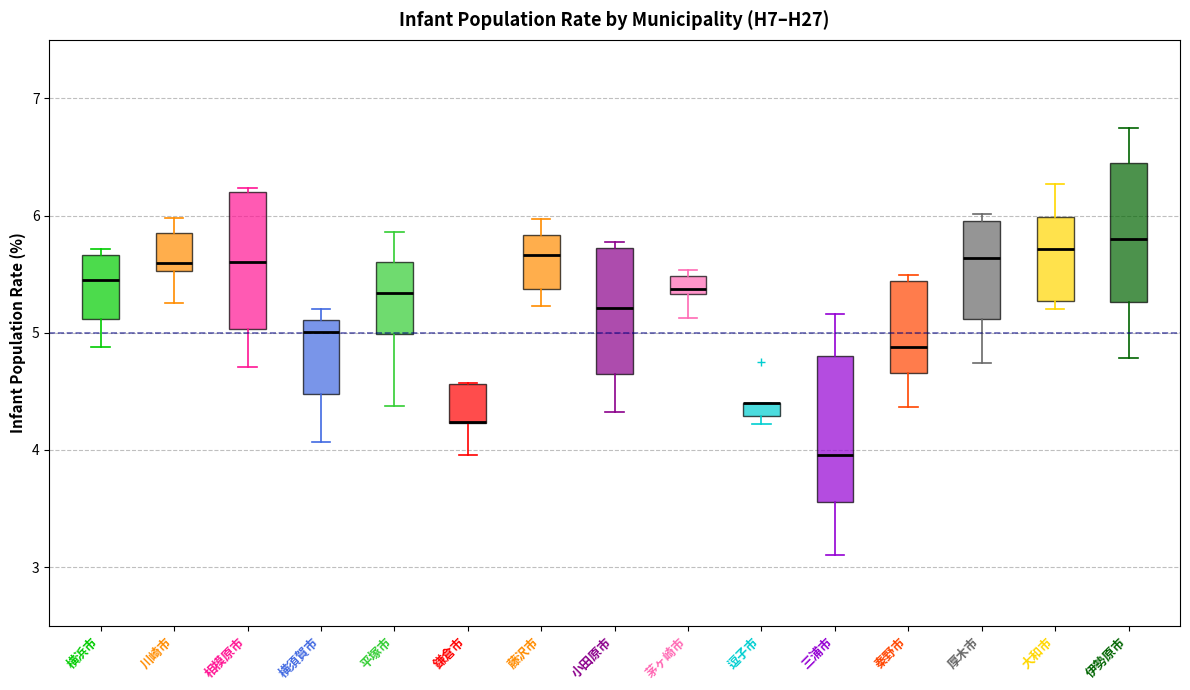

Where is the upper edge of the box for 厚木市 on the y-axis? The values are not printed on the chart, so give them approximately, as read against the axis.

6.0